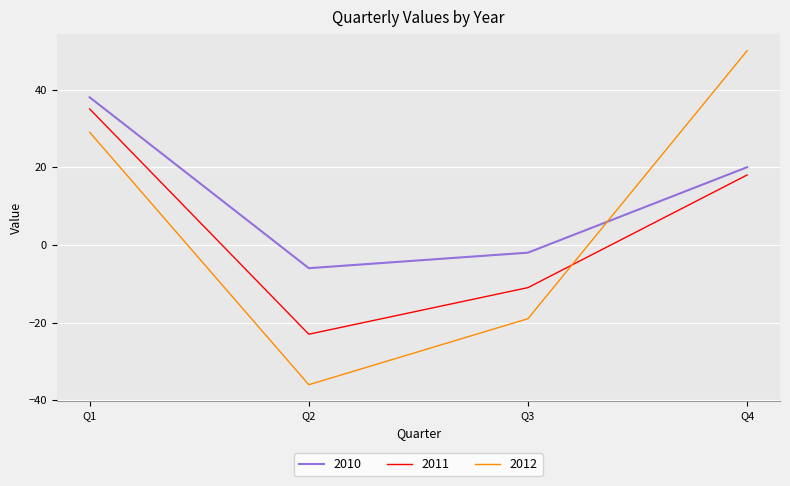

List the labels in order of 2010 value, smallest first.

Q2, Q3, Q4, Q1